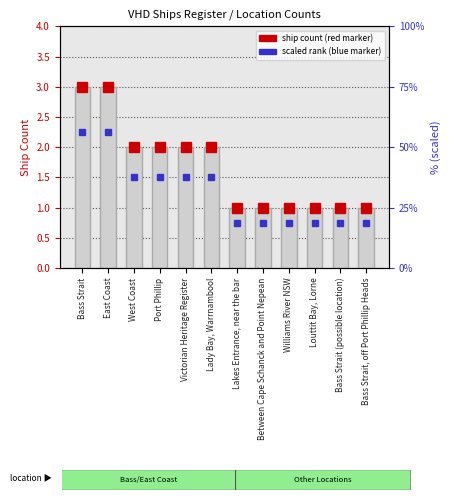

At which category is the sum across all series the highest?

Bass Strait